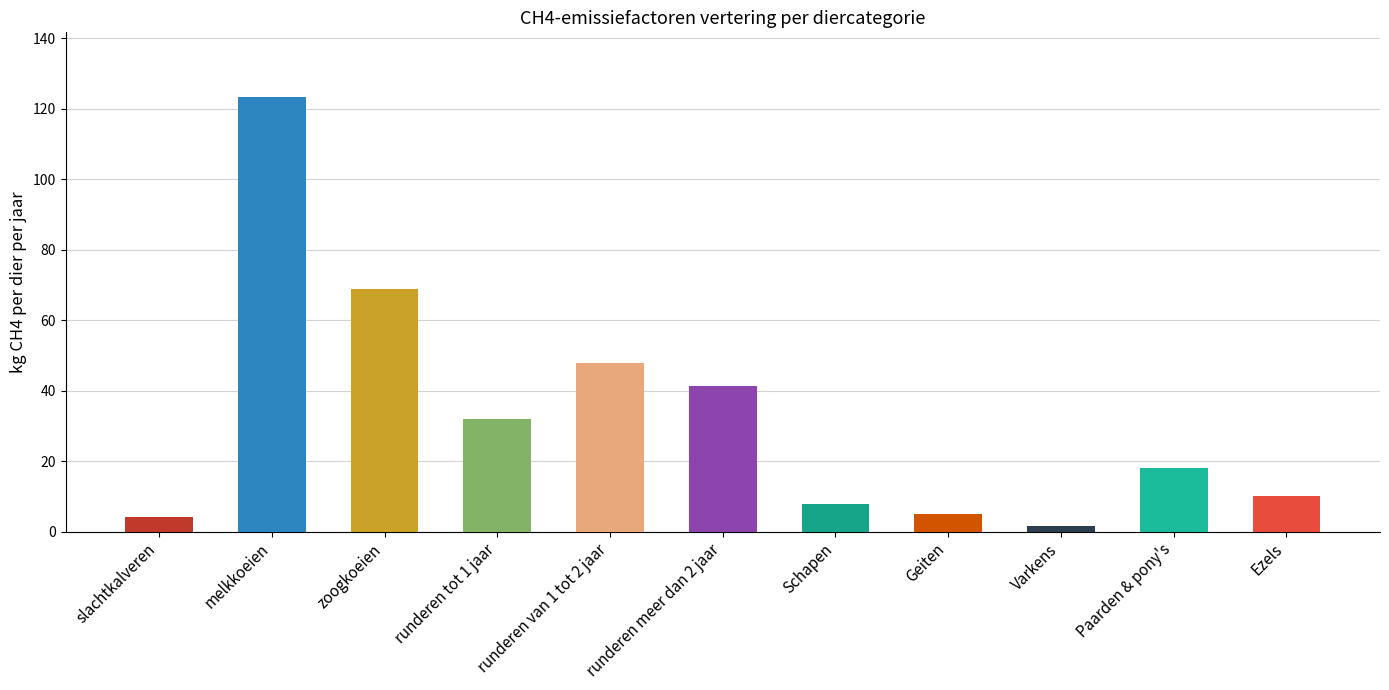

List the labels in order of value, largest first.

melkkoeien, zoogkoeien, runderen van 1 tot 2 jaar, runderen meer dan 2 jaar, runderen tot 1 jaar, Paarden & pony's, Ezels, Schapen, Geiten, slachtkalveren, Varkens